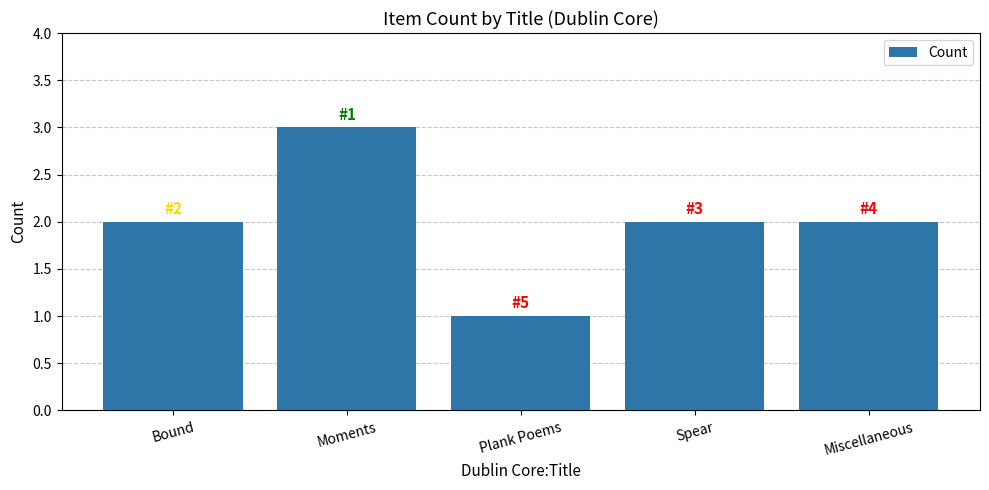

What is the smallest value displayed?

1